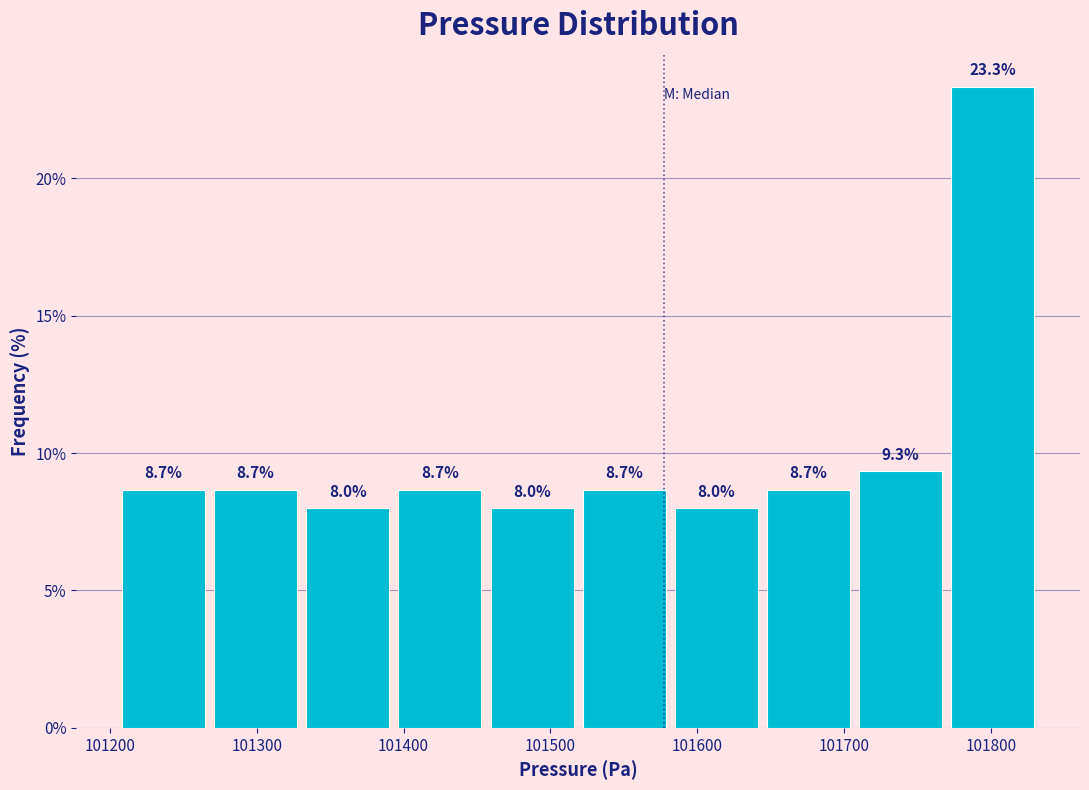

Which range on the x-axis has the tallest bar?

101770 to 101830